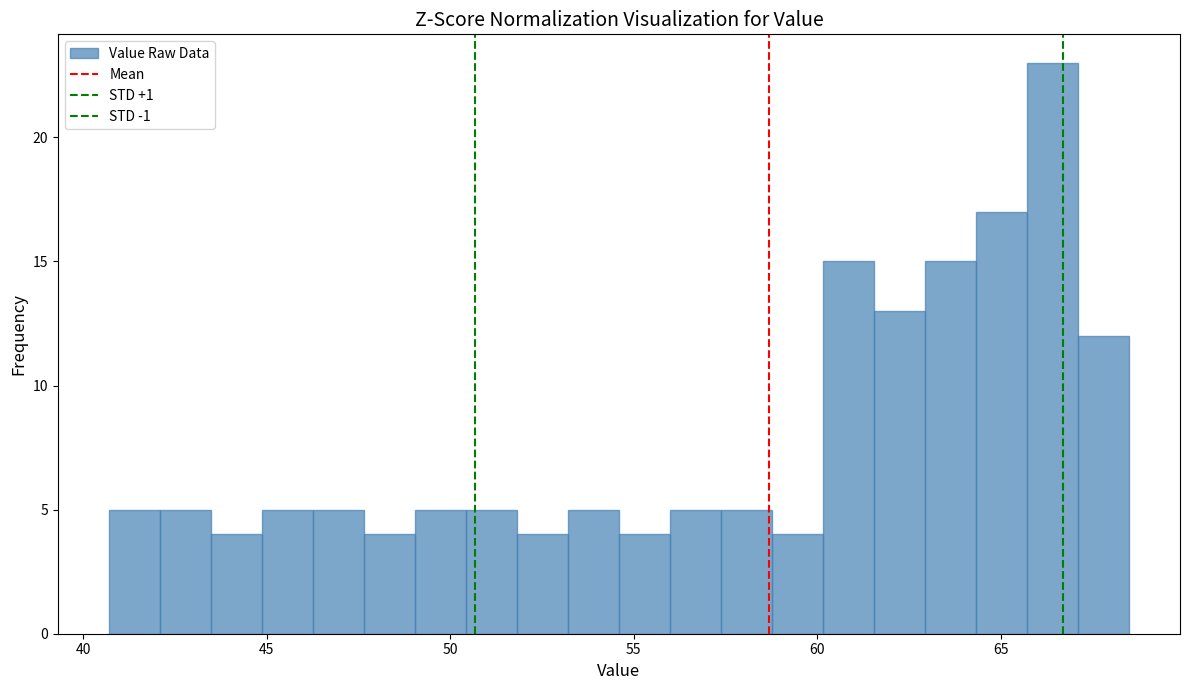

Around what value on the x-axis is the tallest bar? Give the approximate position of its centre, as read against the axis.

66.5